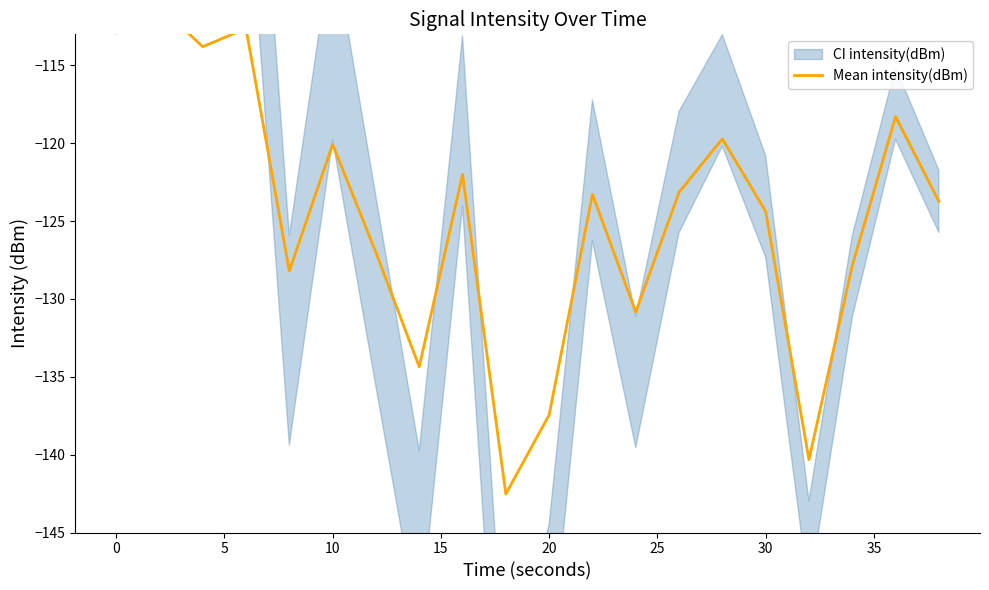

What is the sum of the values at 35 and 15?

-246.4